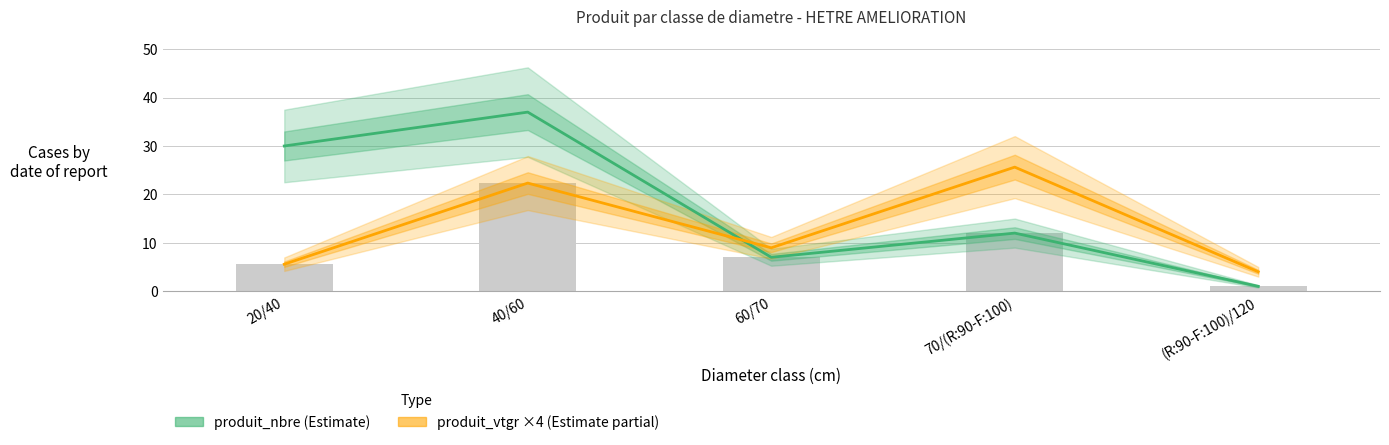

Count the produit_nbre values in the range 7 to 30.

3